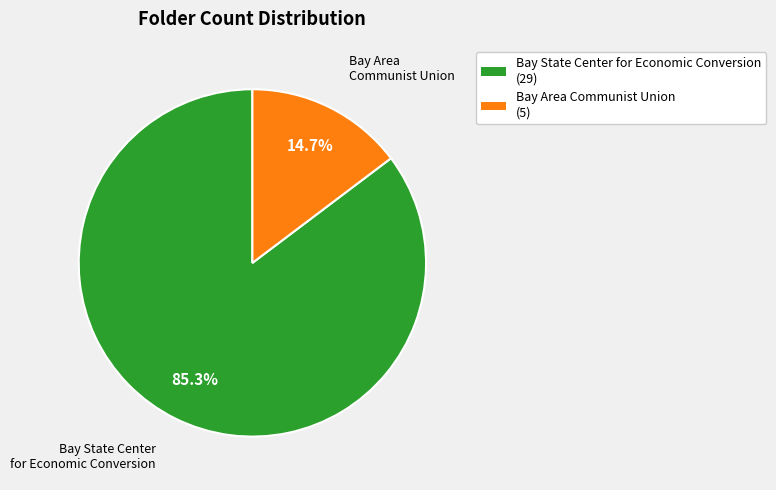

Which slice represents more than half of the pie?

Bay State Center for Economic Conversion